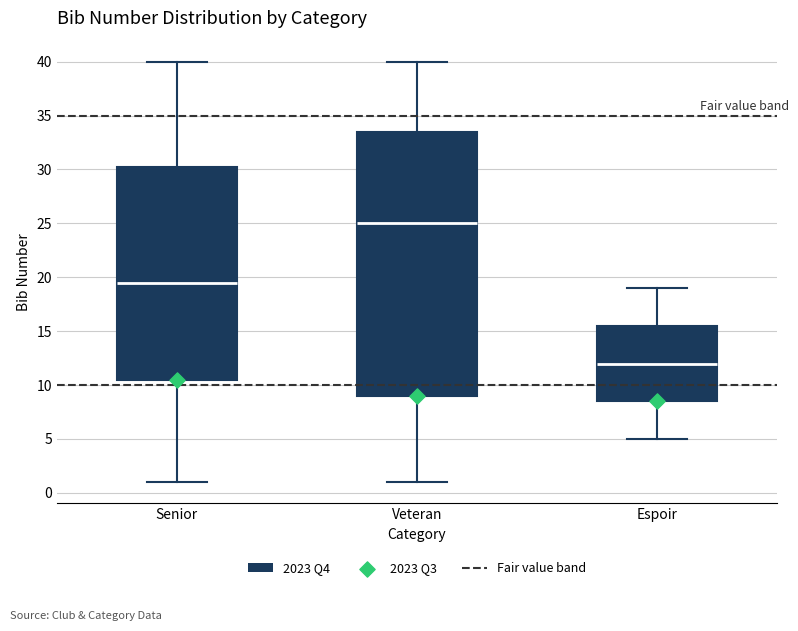

Where is the upper edge of the box for Veteran on the y-axis? The values are not printed on the chart, so give them approximately, as read against the axis.

33.5